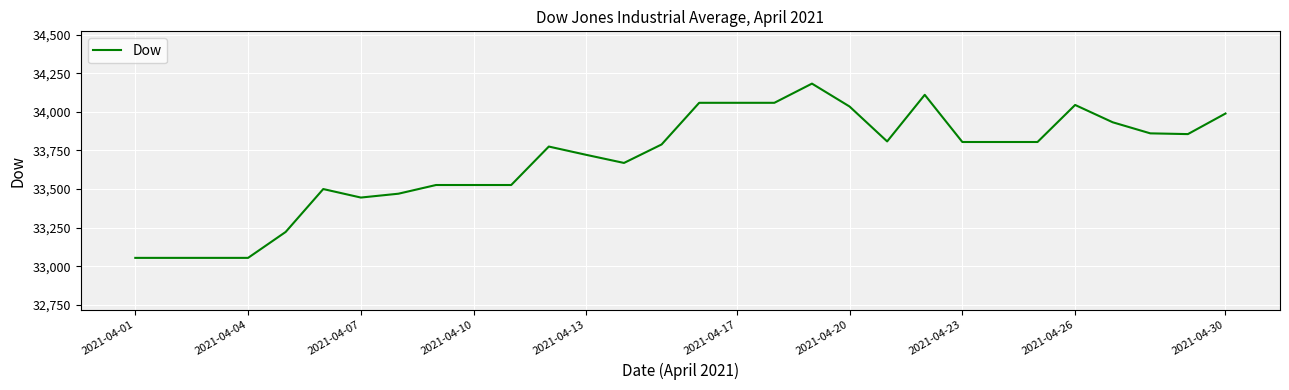

What is the maximum value shown in the chart?

34182.4